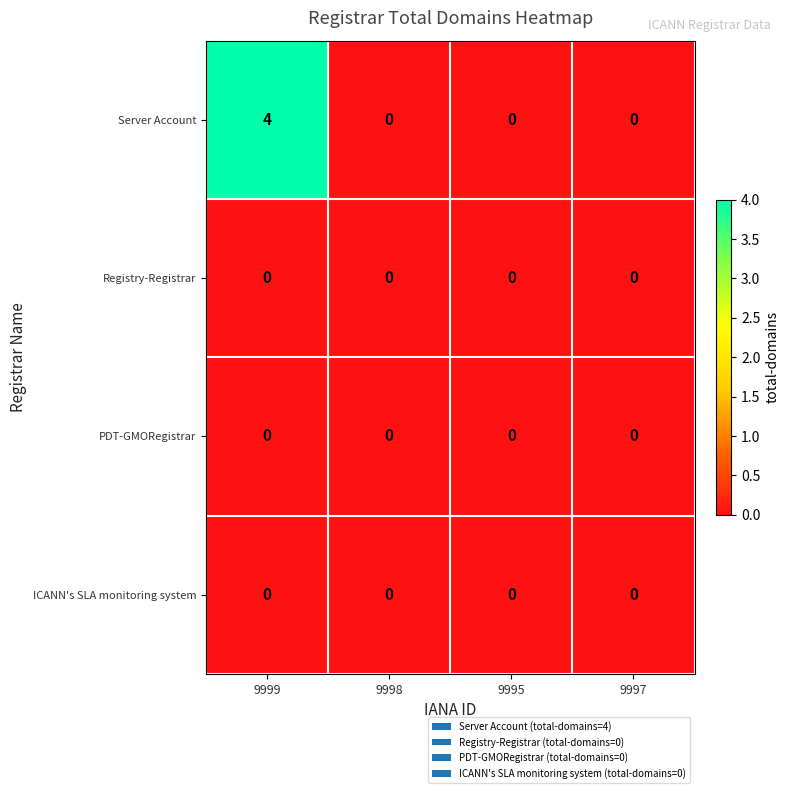

Which series has the largest total across all categories?

Server Account